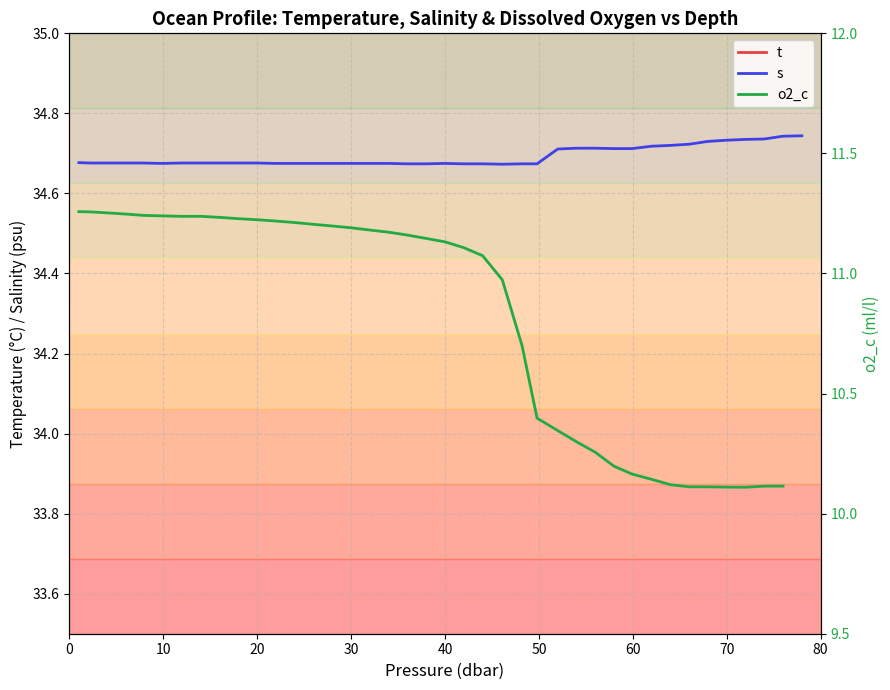

What position from the left is 44.0?

23